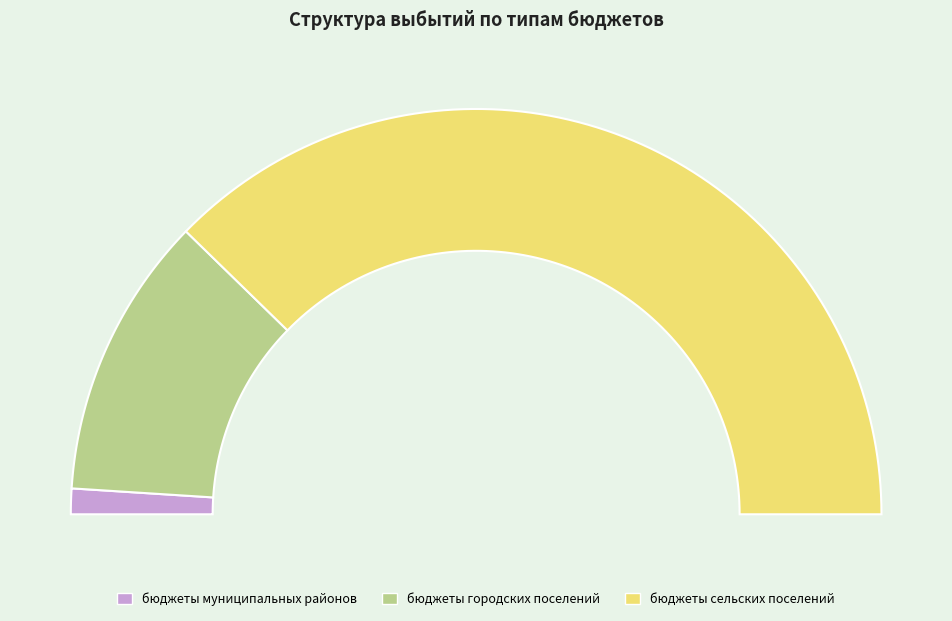

The бюджеты сельских поселений slice represents 75% of the pie. True or false?

True